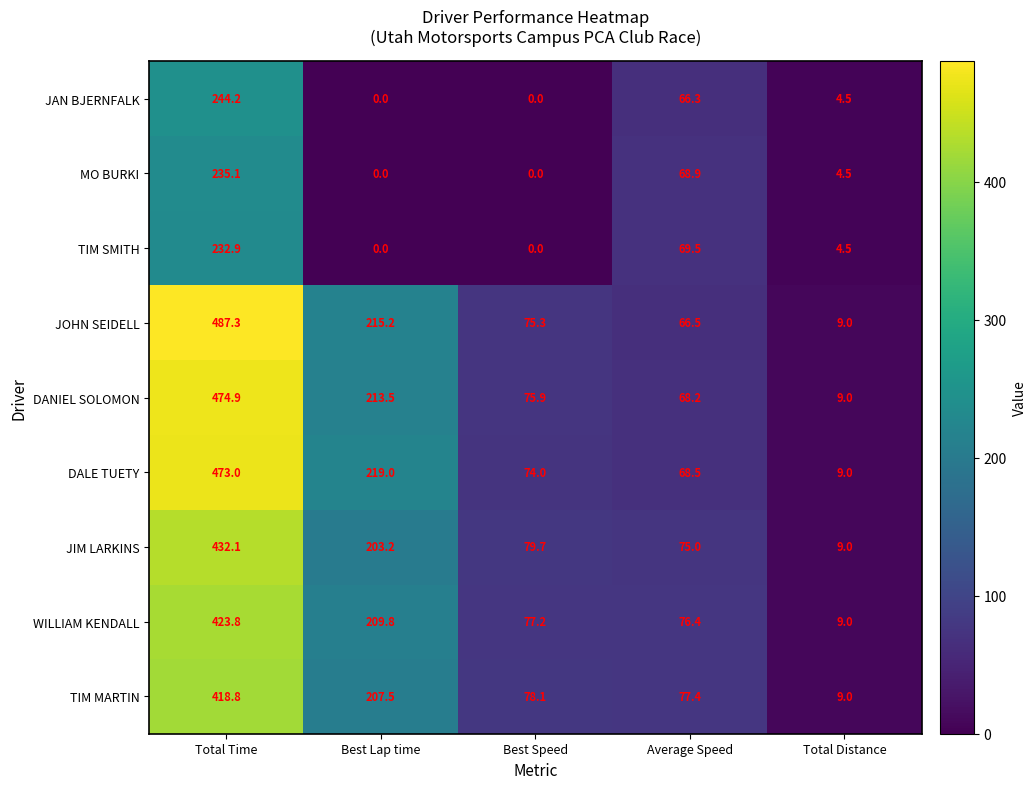

Which series has the widest spread of values?

JOHN SEIDELL